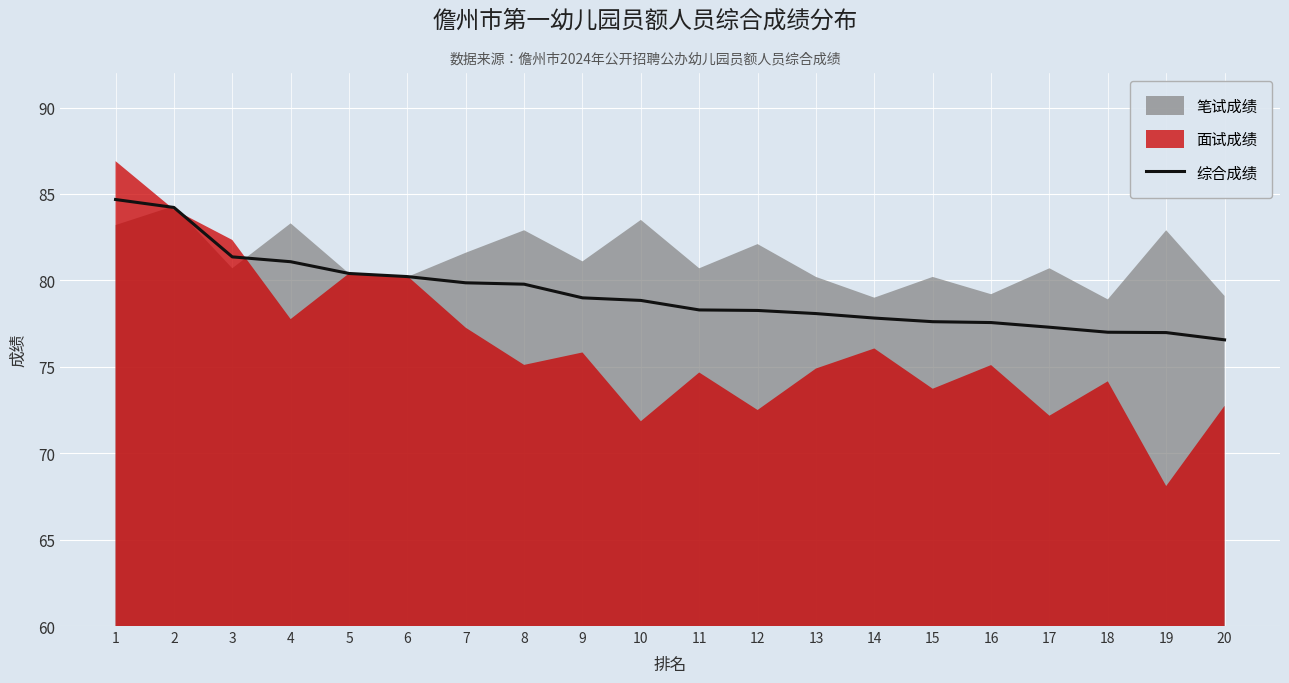

Reading left to right, list all the values displayed in this chart.

1=84.7	2=84.2	3=81.4	4=81.1	5=80.4	6=80.2	7=79.9	8=79.8	9=79.0	10=78.8	11=78.3	12=78.3	13=78.1	14=77.8	15=77.6	16=77.6	17=77.3	18=77.0	19=77.0	20=76.6